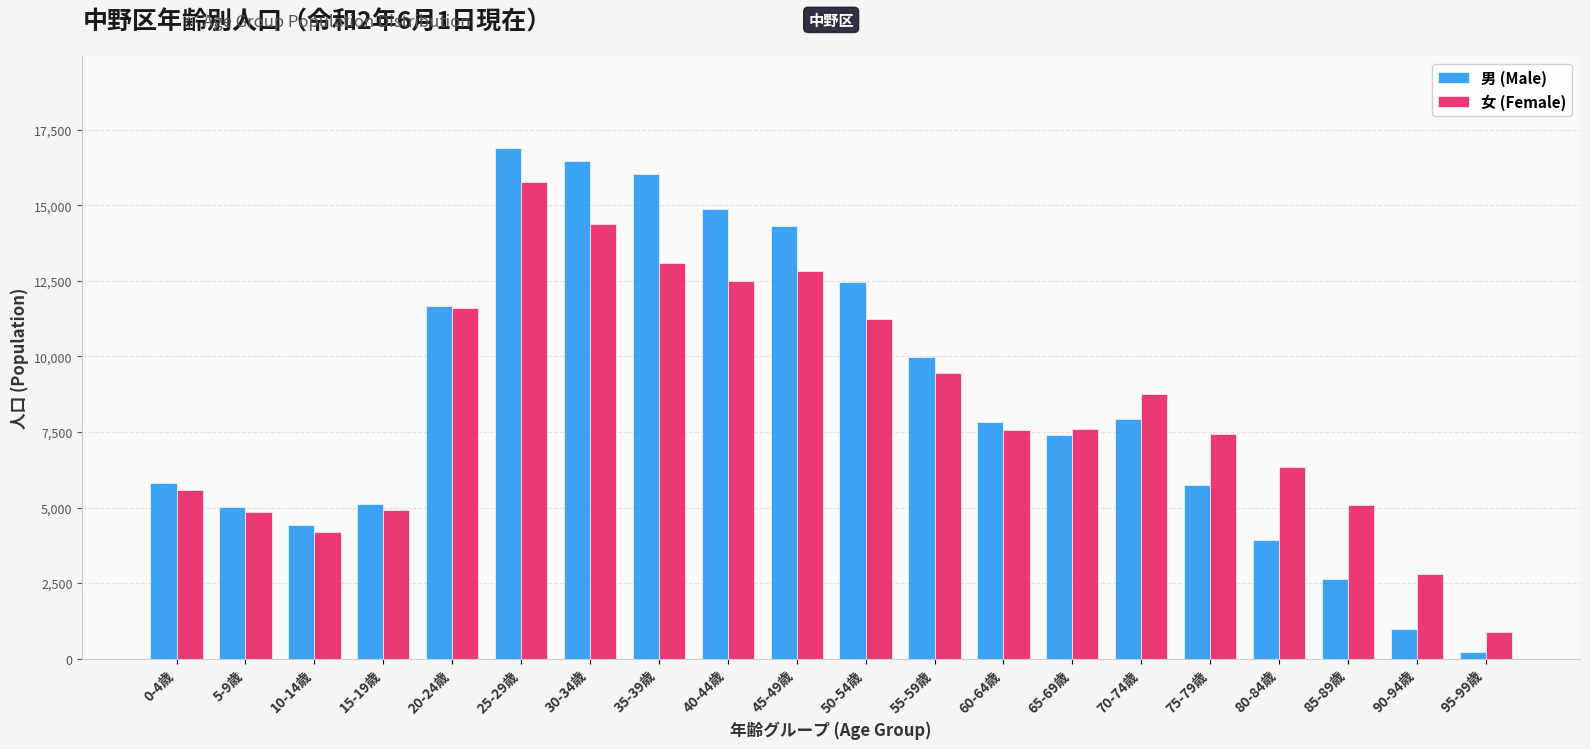

What is the approximate value of 男 (Male) at 45-49歳?

14310